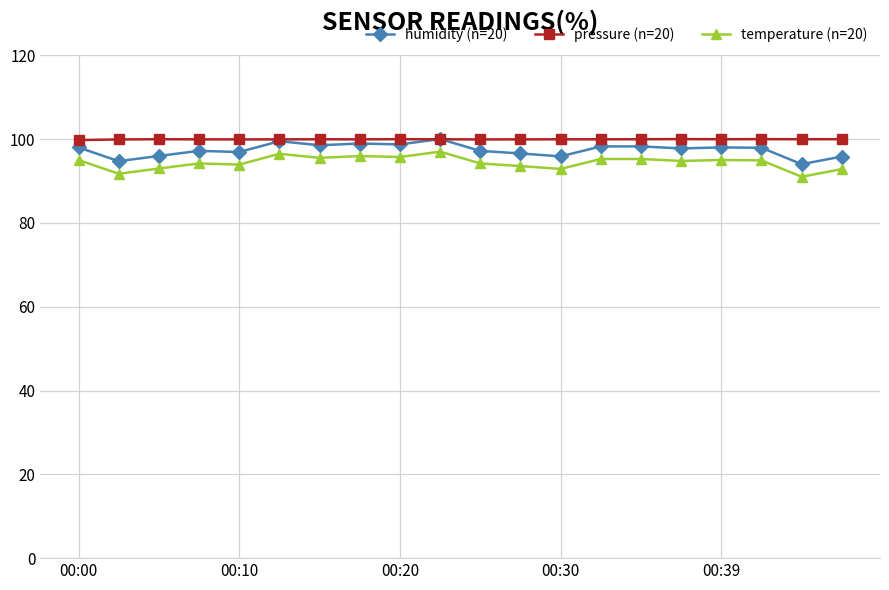

At how many categories does at least one series exceed 96?

20